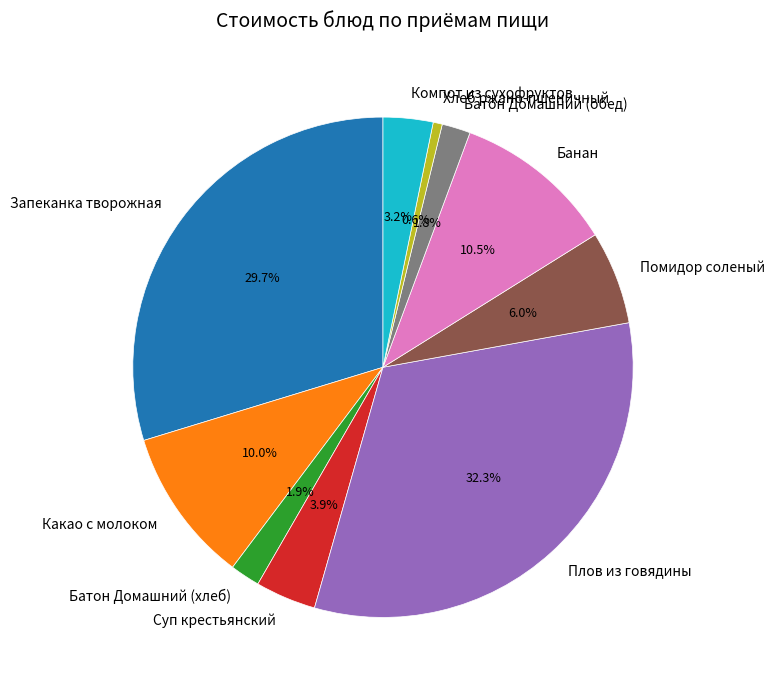

Which category has the smallest portion of the pie?

Хлеб ржано-пшеничный